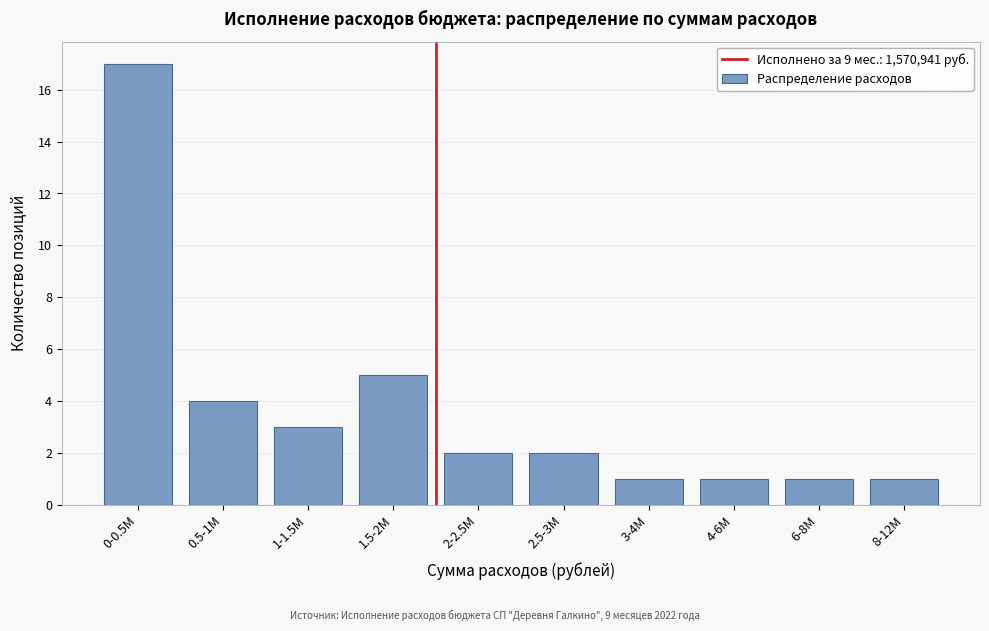

Reading left to right, extract all data points from this chart.

0-0.5M=17	0.5-1M=4	1-1.5M=3	1.5-2M=5	2-2.5M=2	2.5-3M=2	3-4M=1	4-6M=1	6-8M=1	8-12M=1